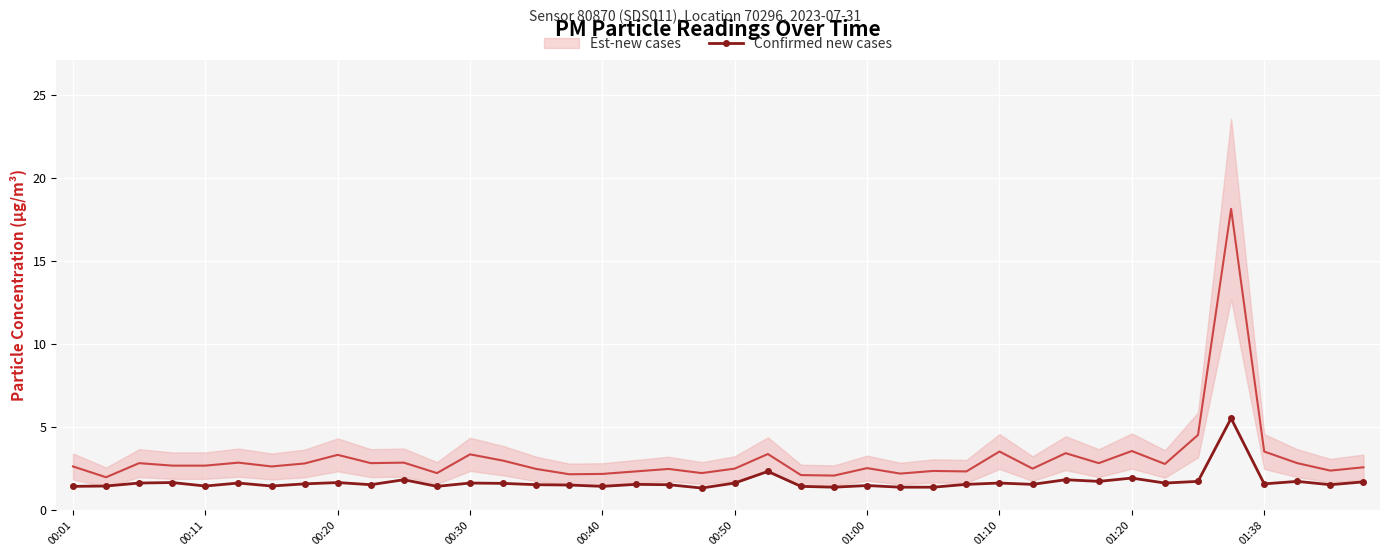

True or false: the data has more than 0 interior local peaks.

True